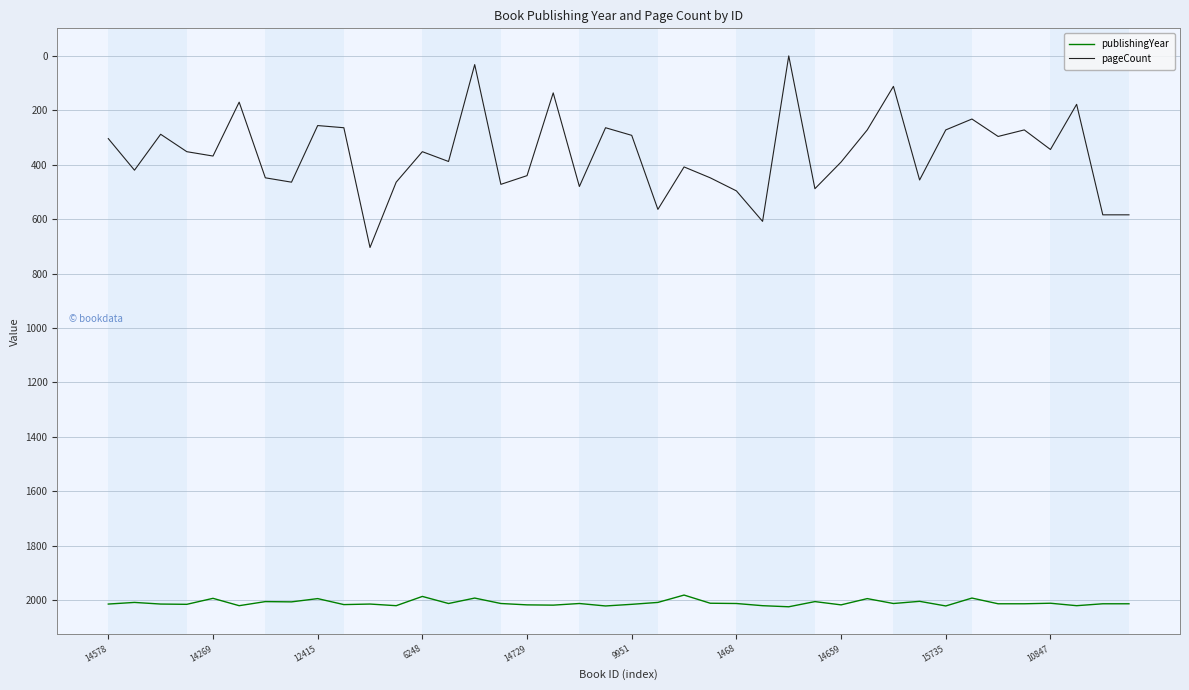

Which series has the largest total across all categories?

publishingYear